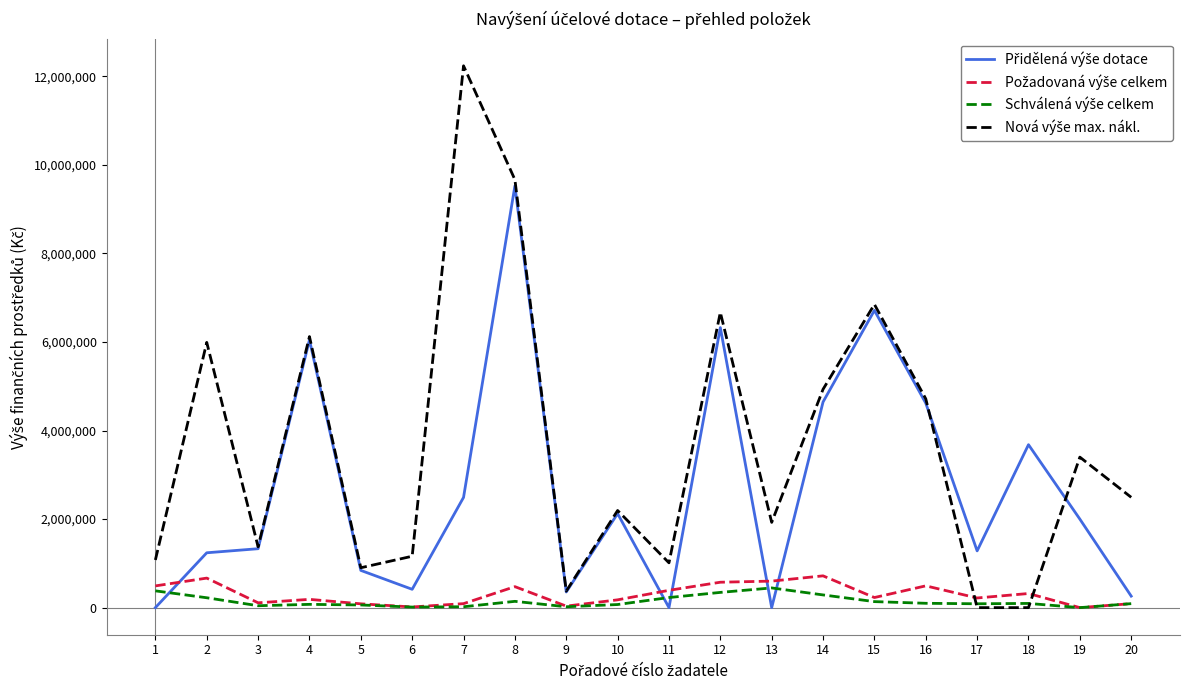

At which category is the sum across all series the highest?

8